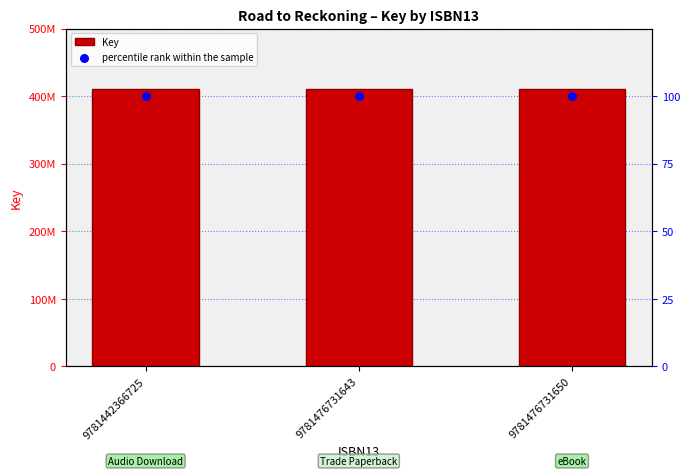

Is the value of Key at 9781476731643 greater than the value of percentile rank within the sample at 9781476731643?

Yes